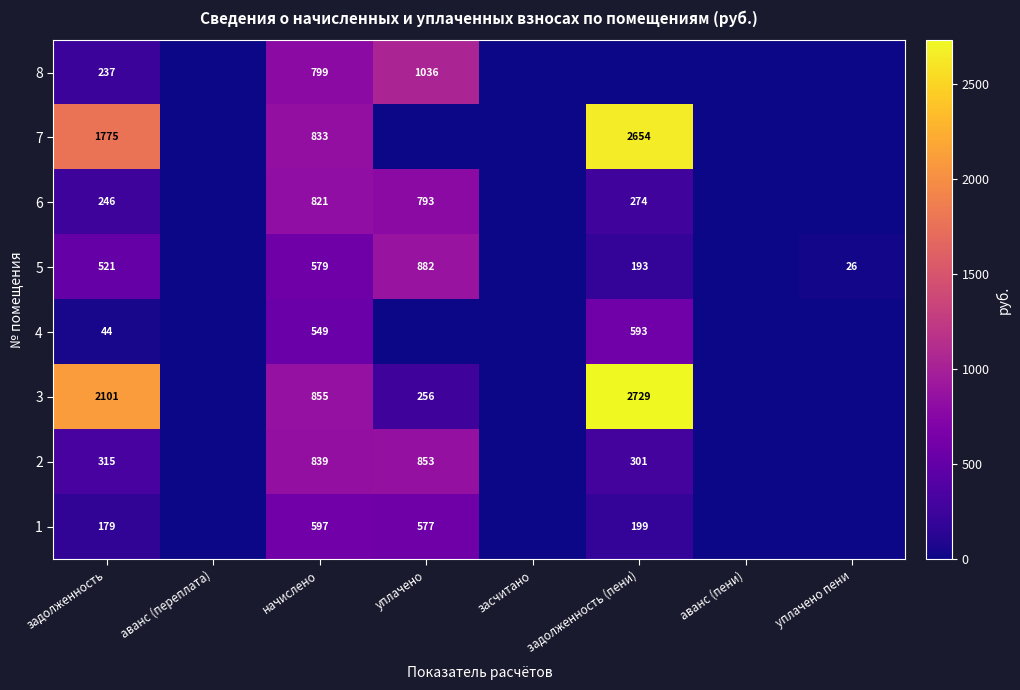

Is the value of 7 at задолженность greater than the value of 1 at уплачено?

Yes